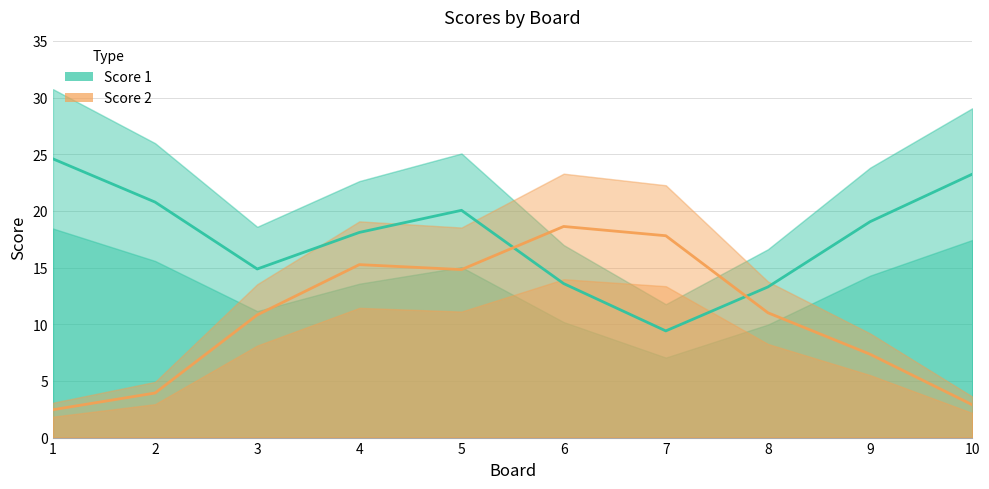

How many series are shown in this chart?

2